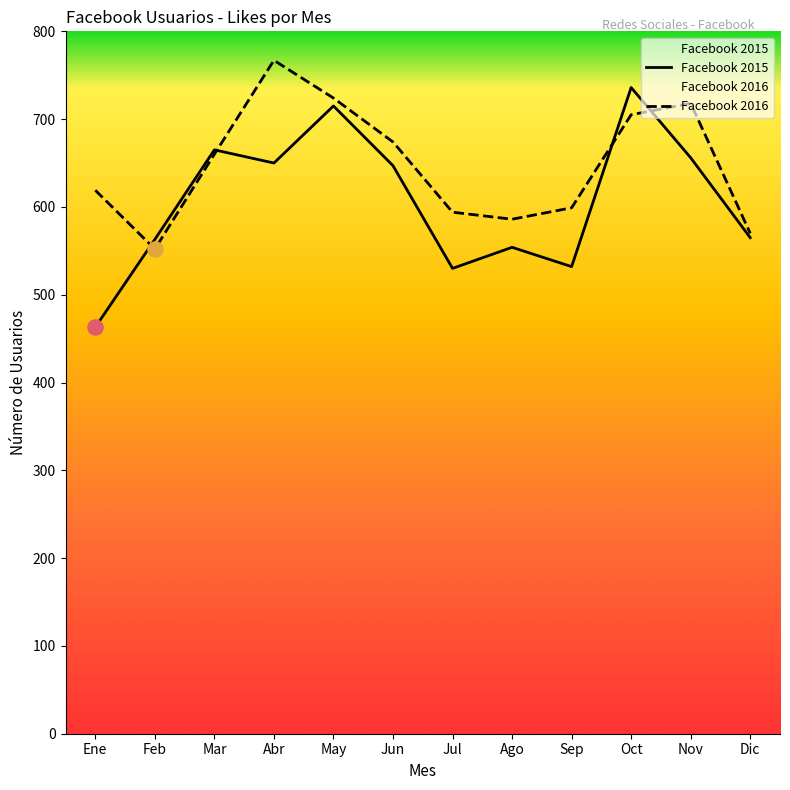

At which category is the sum across all series the highest?

Oct